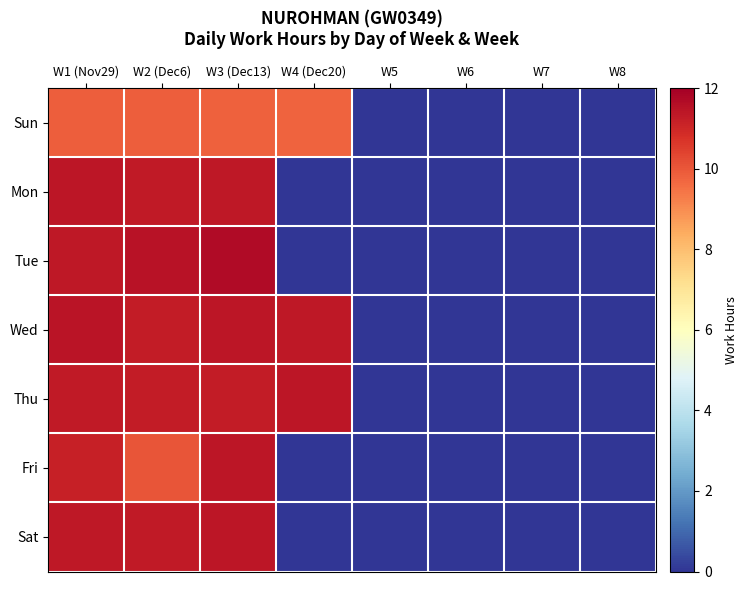

At W2 (Dec6), list the series in order from largest to smallest.

Tue, Mon, Sat, Thu, Wed, Fri, Sun